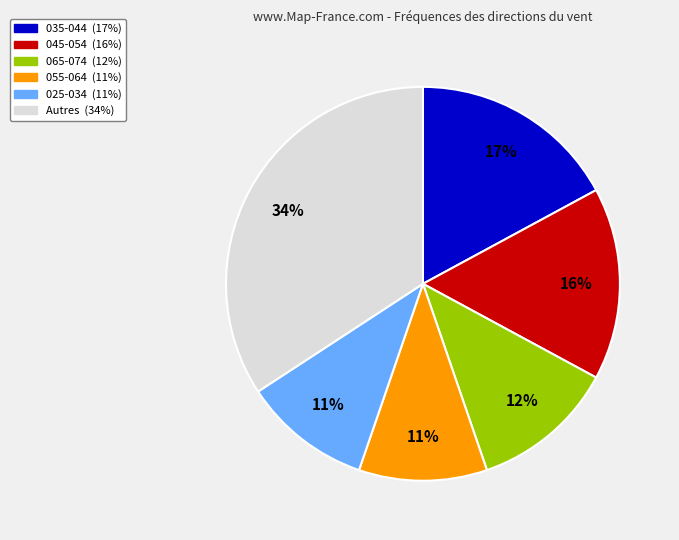

To the nearest percent, what is the average slice percentage?

17%